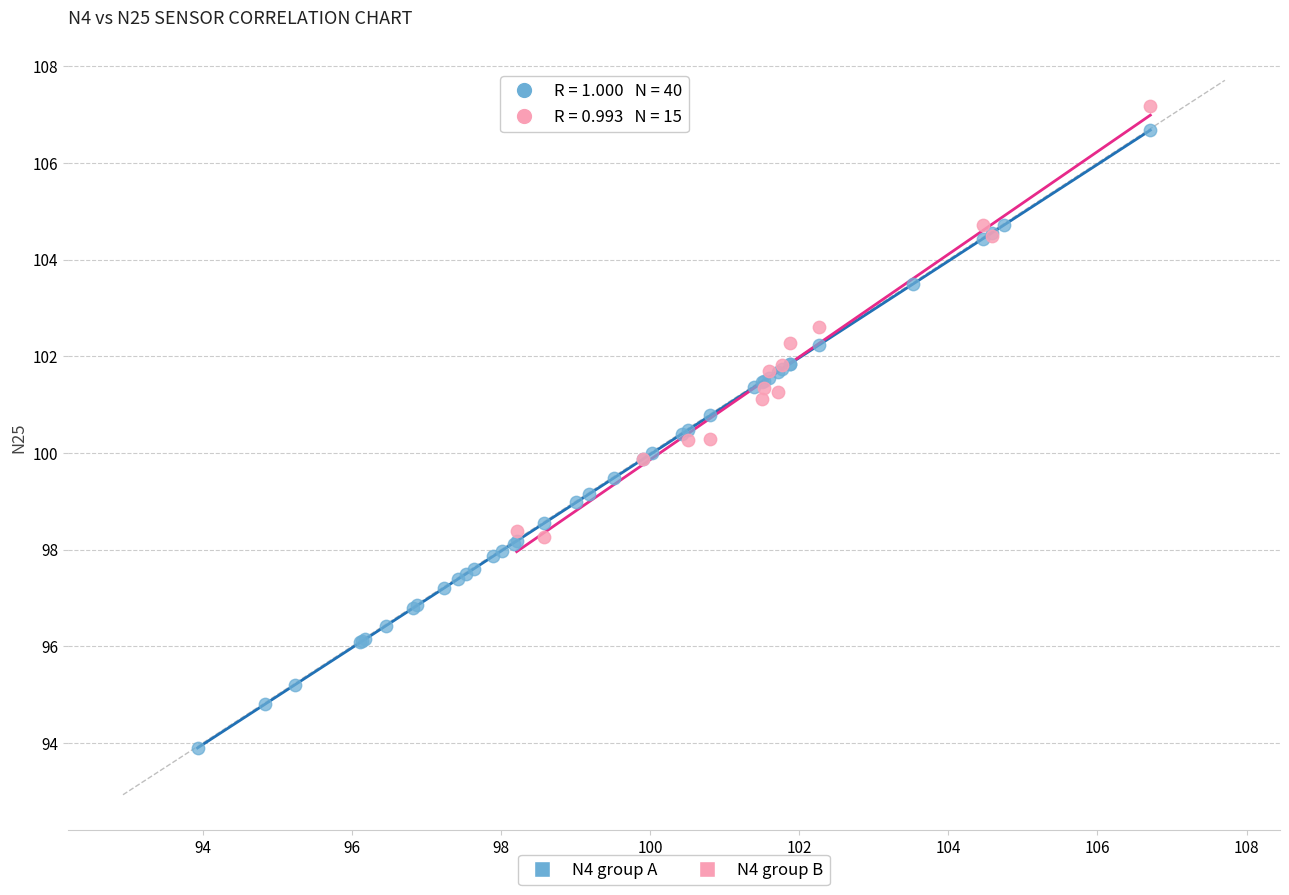

Which series has the largest Y range (max minus min)?

N4 group A